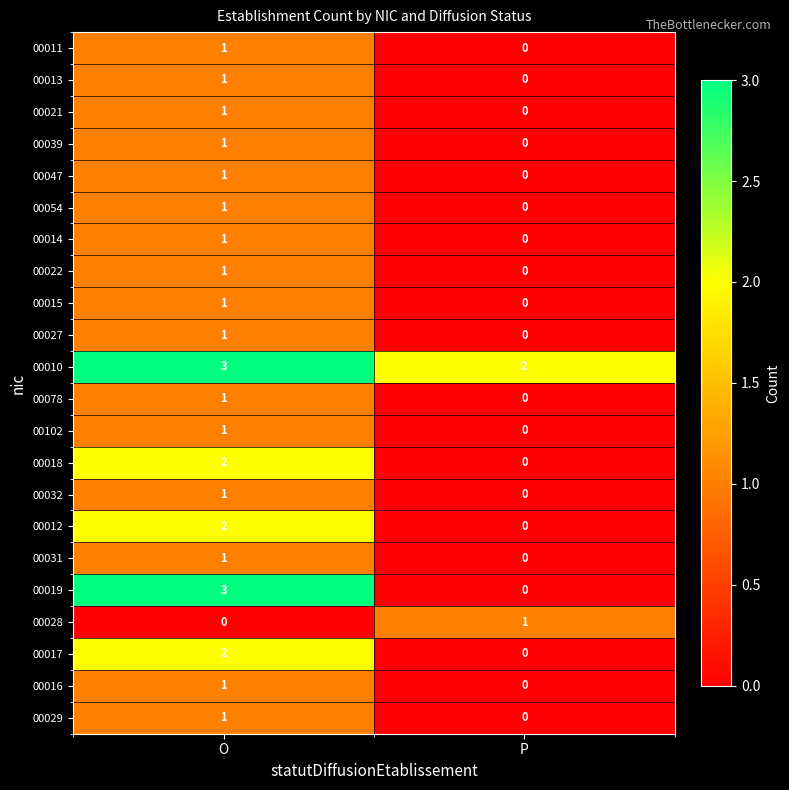

Which series has the largest total across all categories?

00010